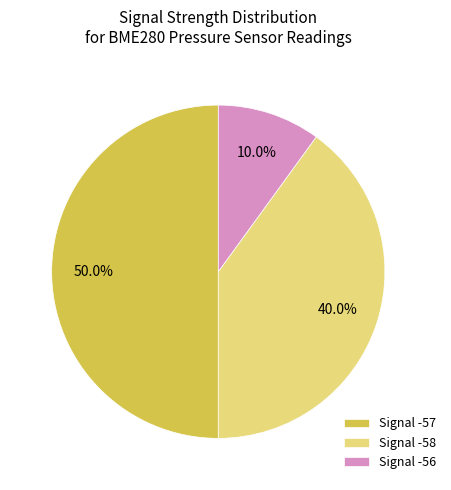

Combined, what portion of the pie is Signal -58 and Signal -57?

90.0%